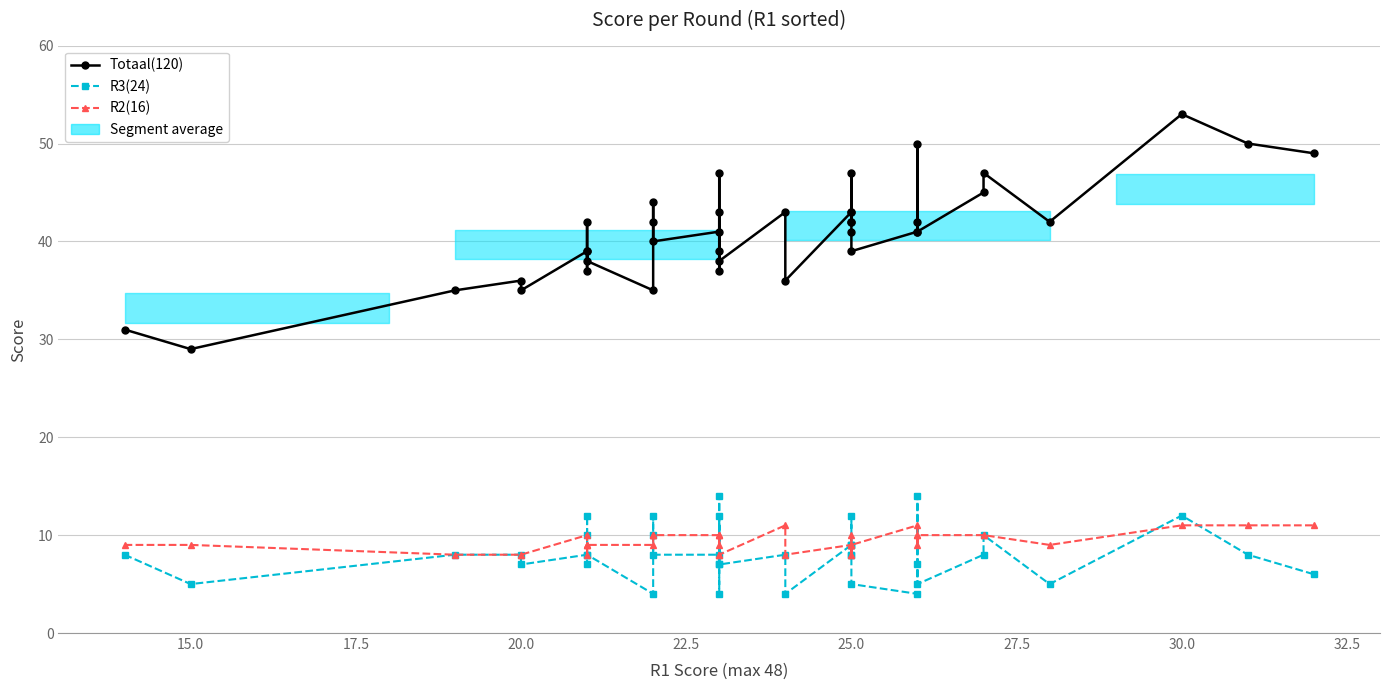

What value does the R2(16) series have at 20.0?

8